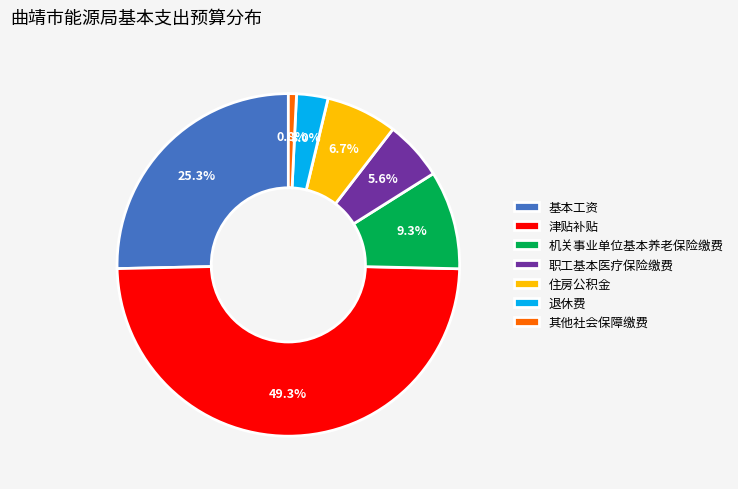

Count the number of slices in the pie.

7